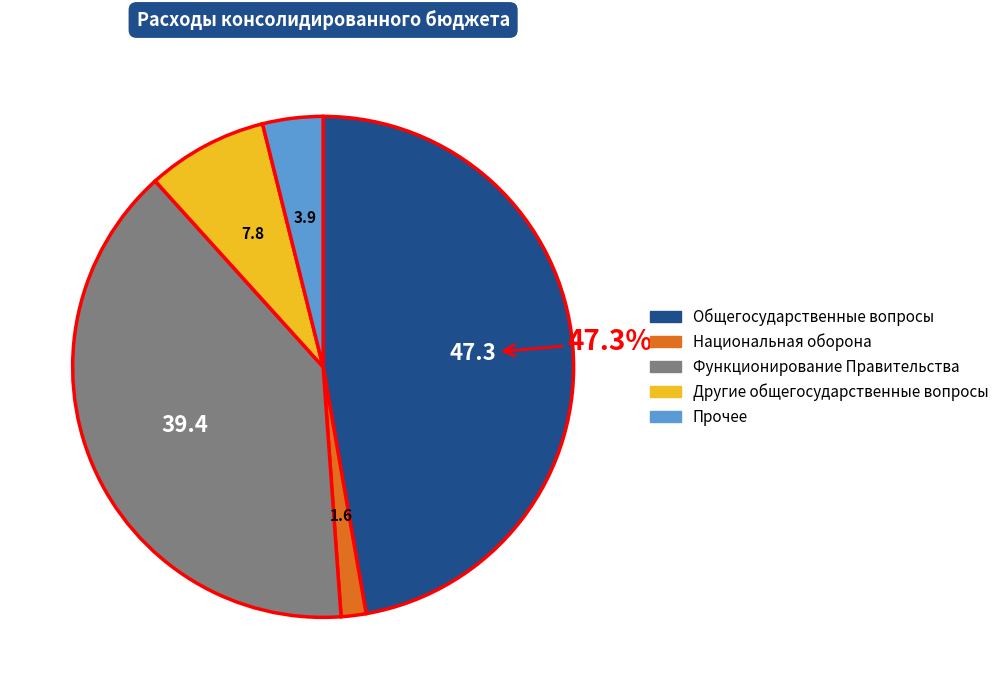

Is there any slice that represents more than half of the pie?

No